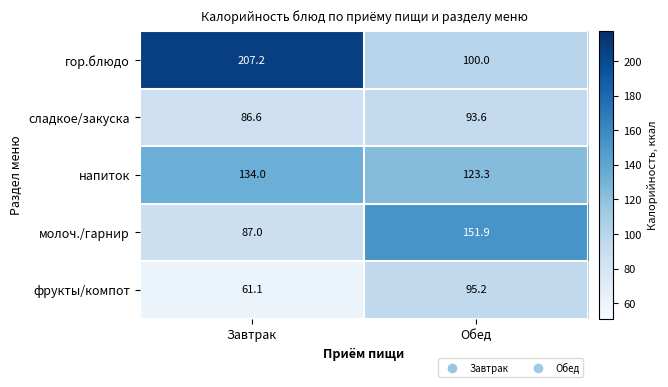

How many data points in гор.блюдо are less than 207?

1